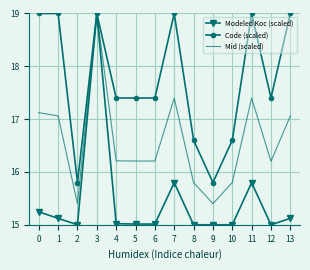

Which series has the largest total across all categories?

Code (scaled)